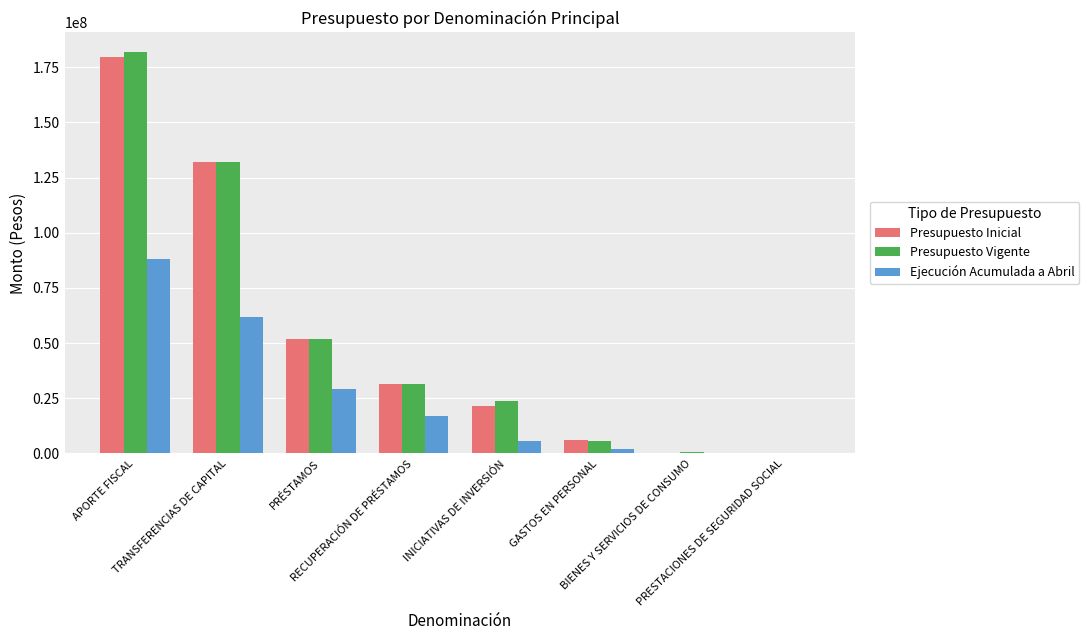

What is the sum of all Presupuesto Vigente values?

427382405